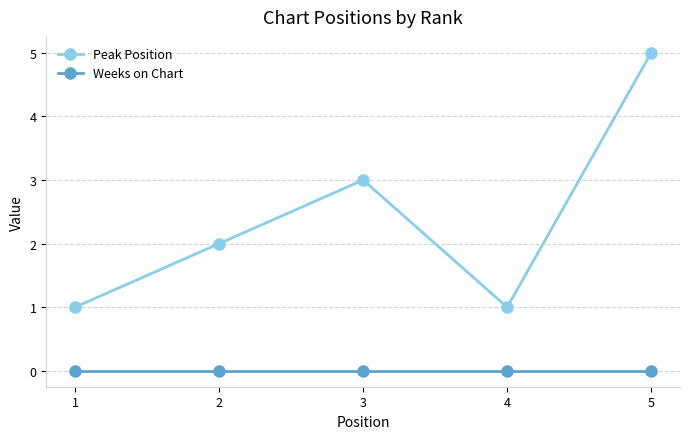

List the series in order of their peak value, highest first.

Peak Position, Weeks on Chart